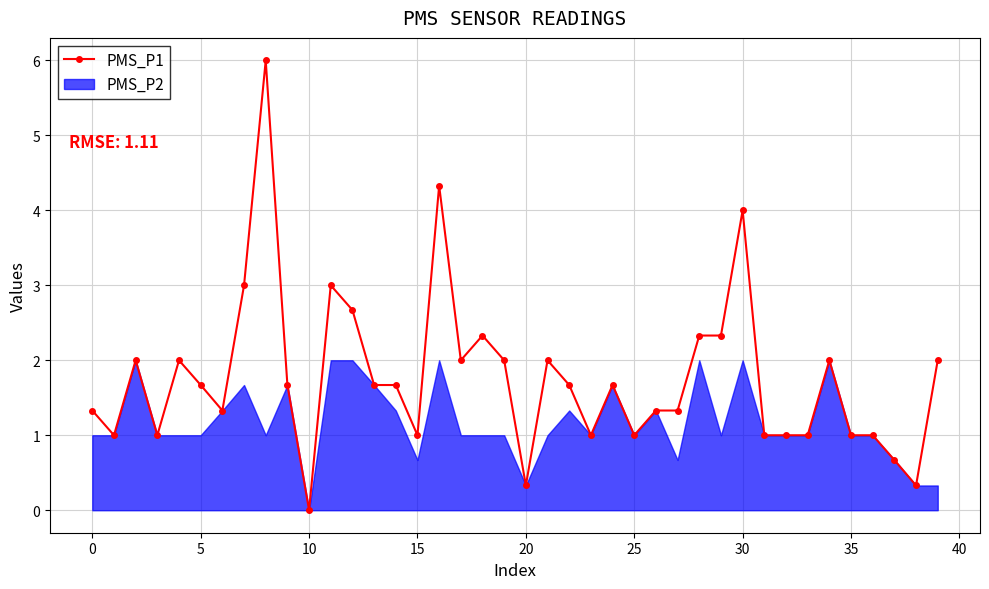

List the series in order of their overall mean, lowest first.

PMS_P2, PMS_P1